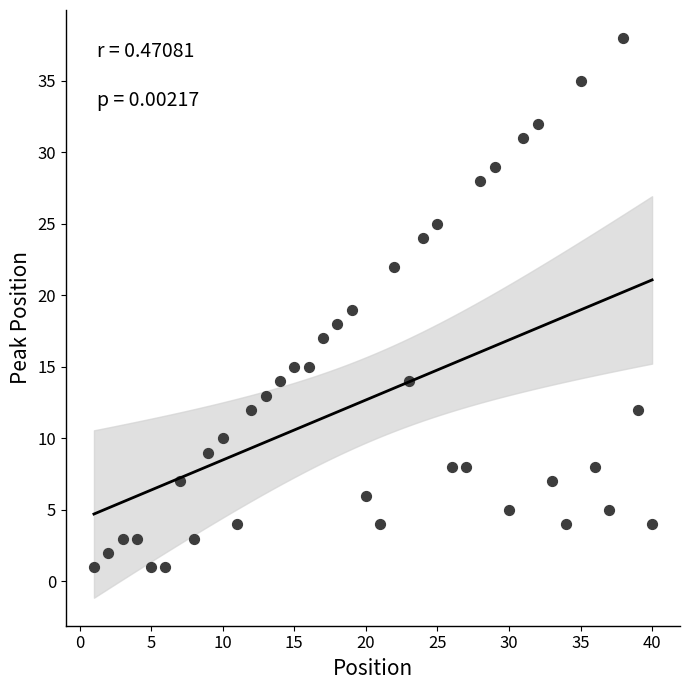

What is the range of Y values (max minus min)?

37